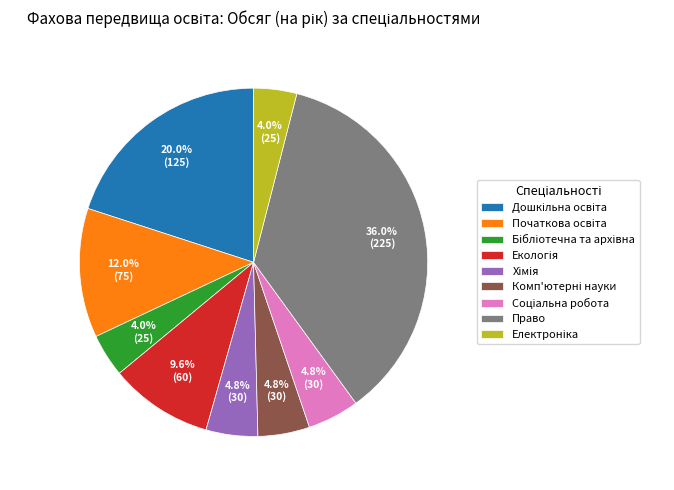

Does any single category account for the majority?

No